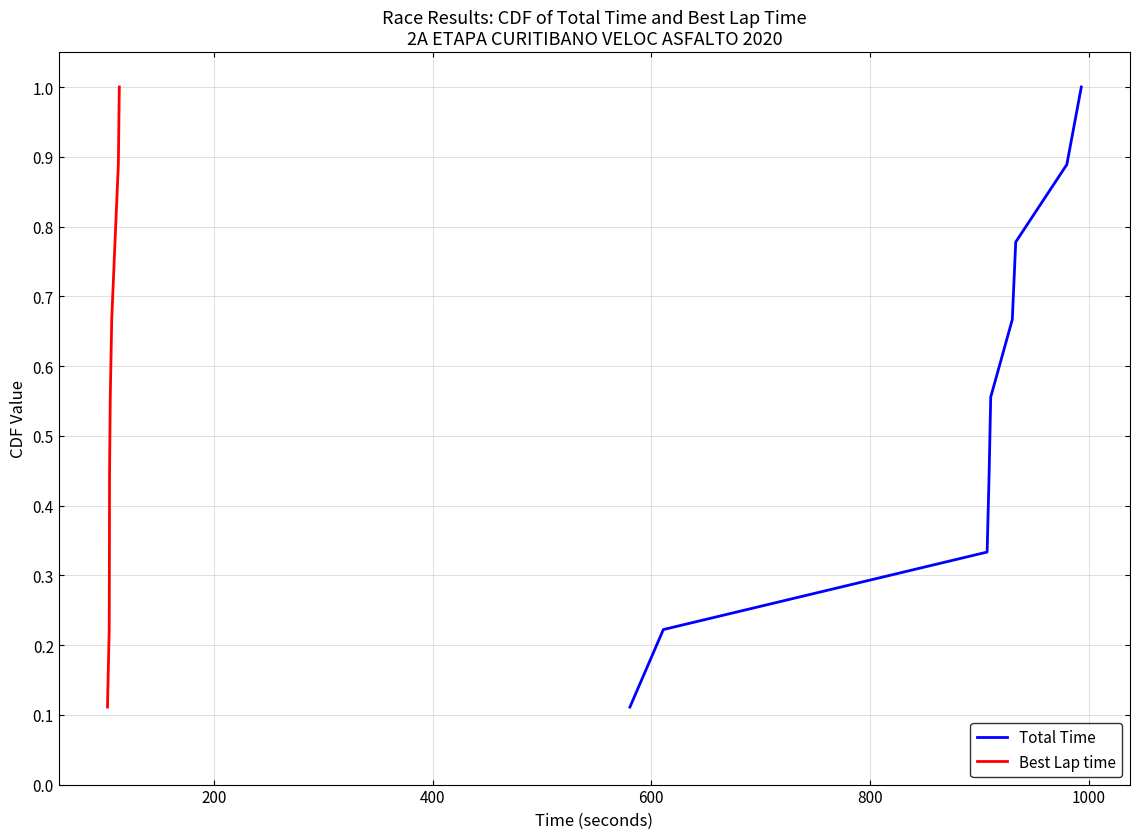

Is the value of Best Lap time at 1200 greater than the value of Total Time at 800?

Yes